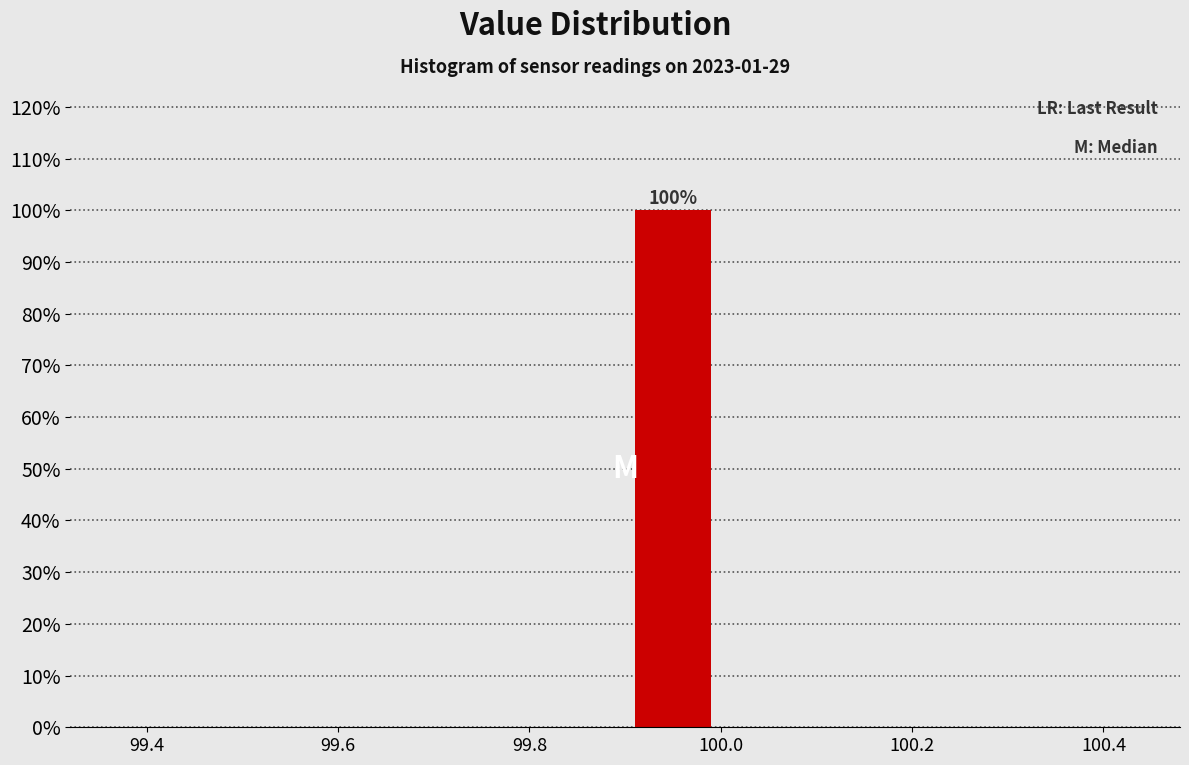

Over which range of the x-axis is the bar tallest?

99.9 to 100.0